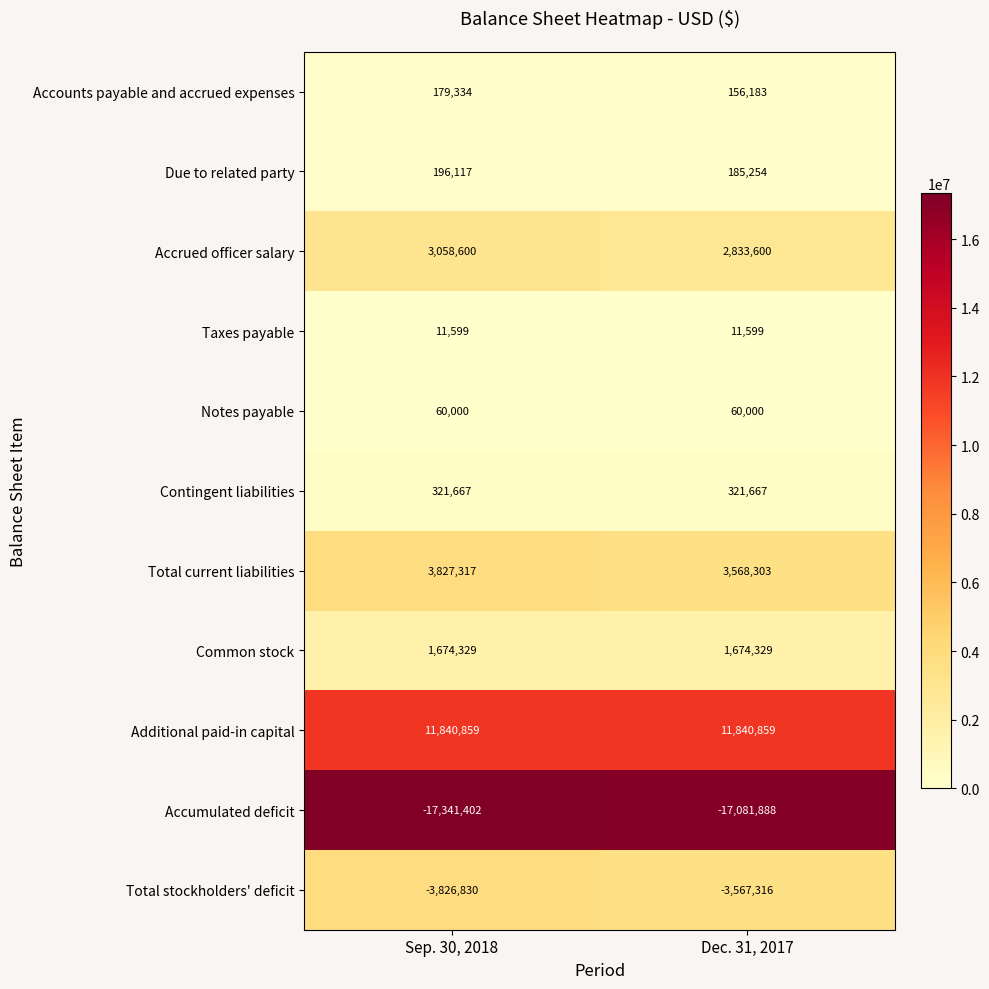

What is the lowest value of the Contingent liabilities series?

321667